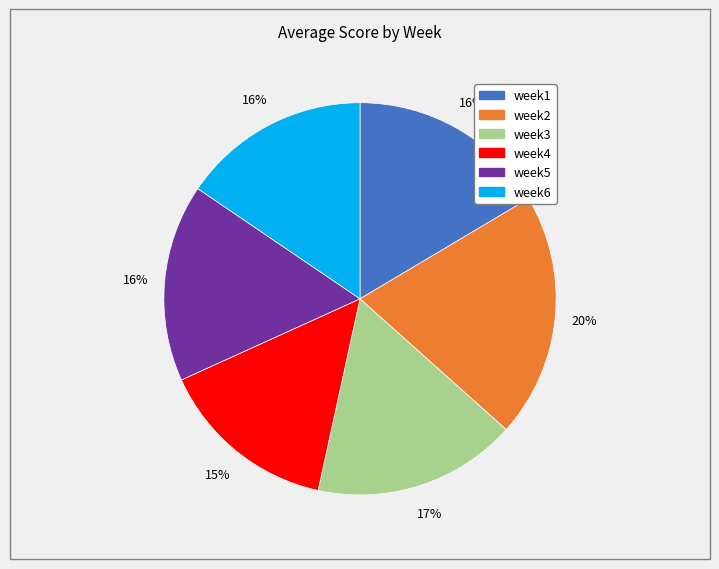

Which has a higher value, week6 or week3?

week3